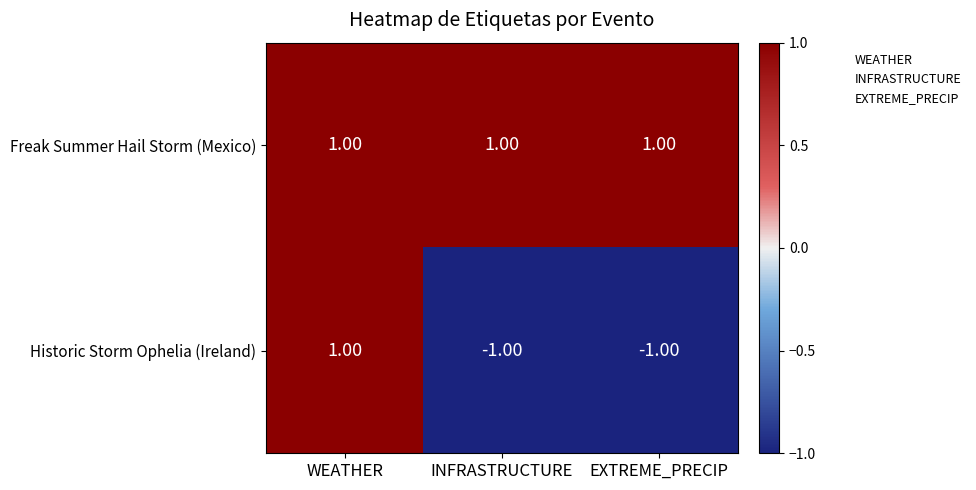

What is the maximum value shown in the chart?

1